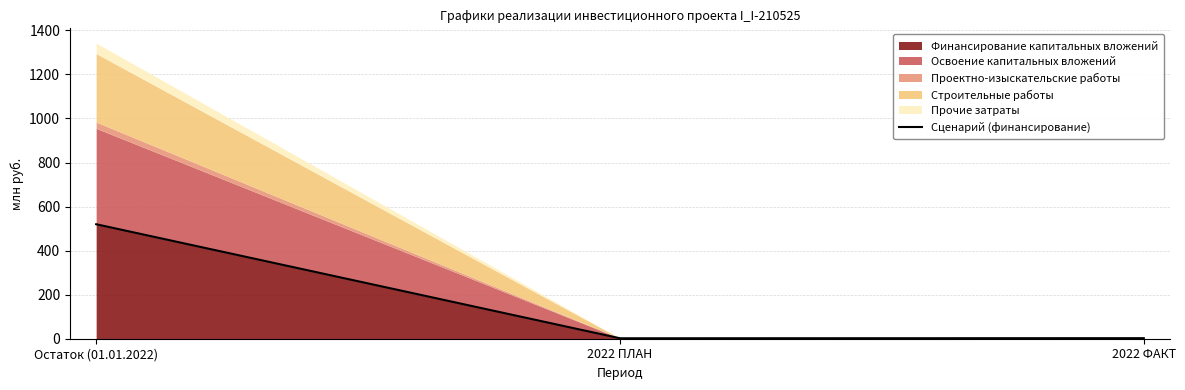

What is the value of the 2nd point from the left?

2.1